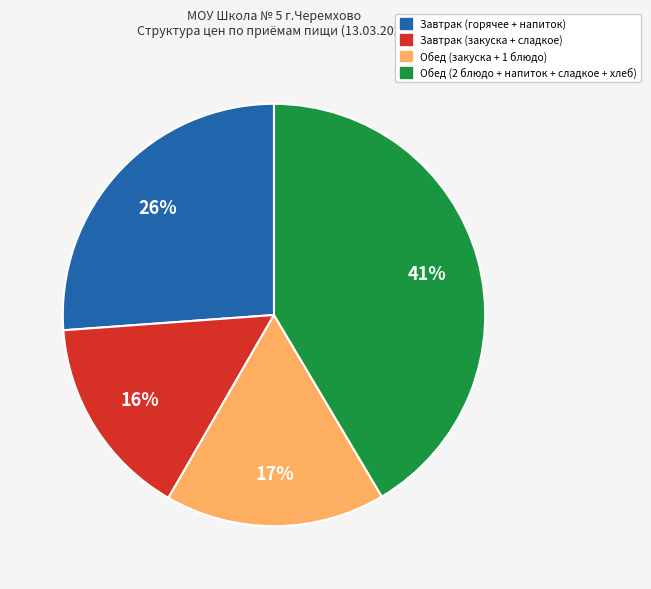

To the nearest percent, what is the average slice percentage?

25%